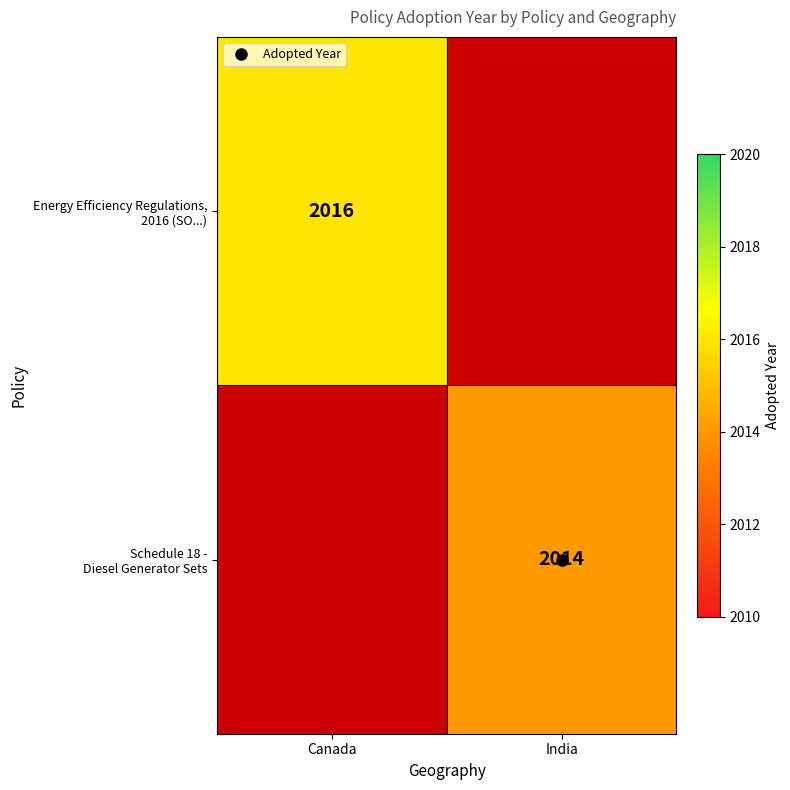

Is the value of Energy Efficiency Regulations, 2016 (SO...) at India greater than the value of Schedule 18 - Diesel Generator Sets at Canada?

No